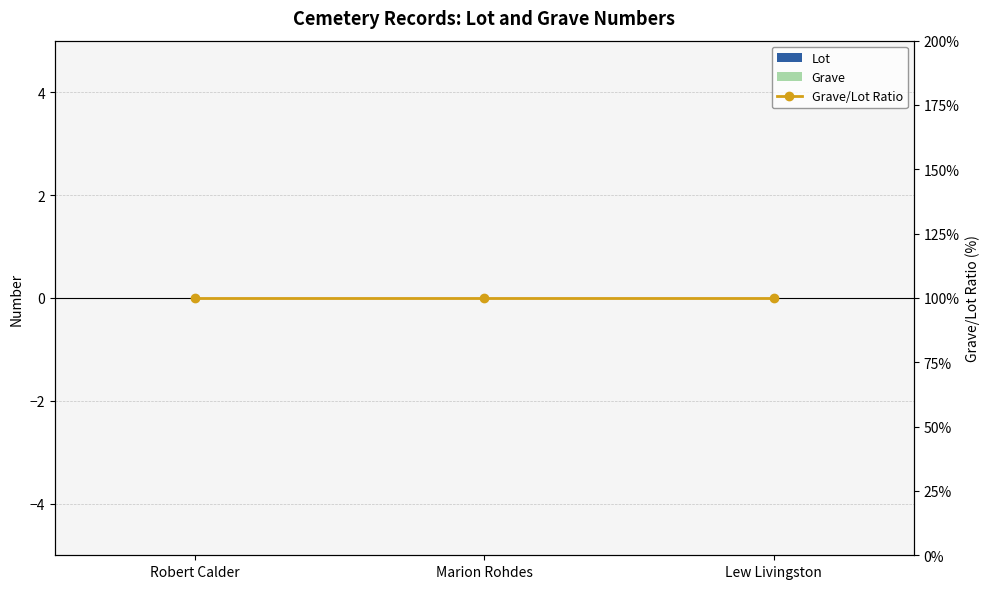

Reading left to right, list all the values displayed in this chart.

Lot: 0	0	0
Grave: 0	0	0
Grave/Lot Ratio: 100	100	100